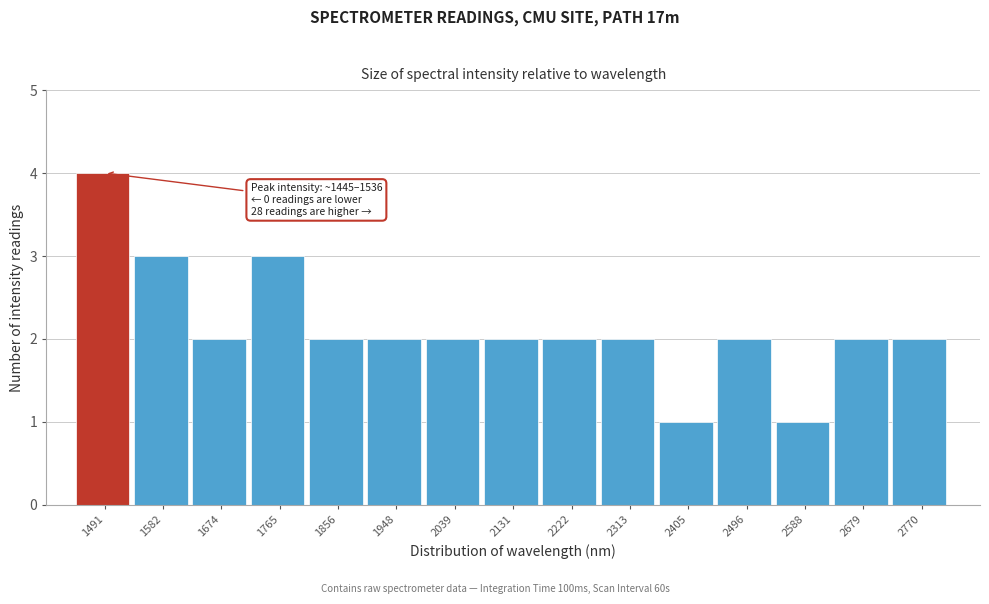

Over which range of the x-axis is the bar tallest?

1450 to 1540